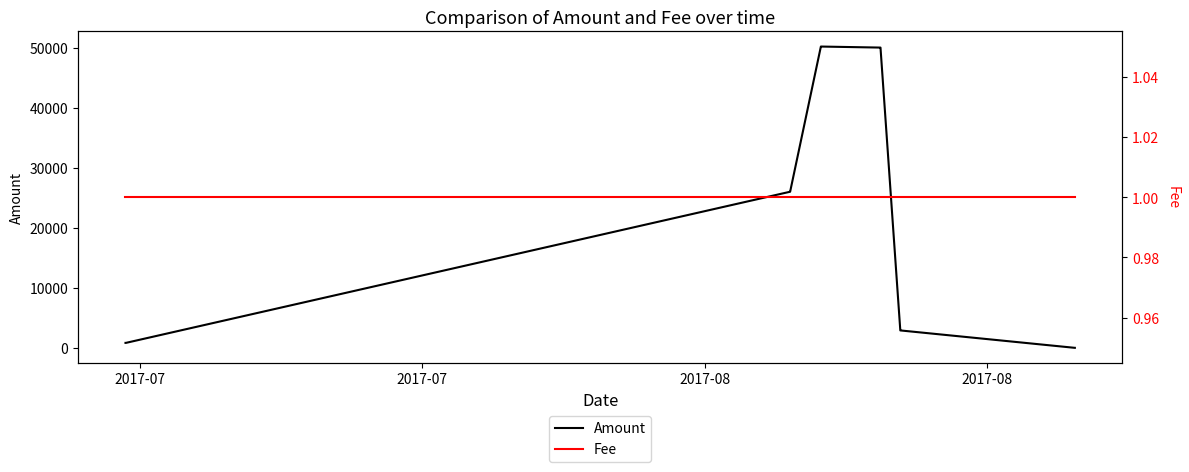

What is the maximum value for Amount?

50172.0